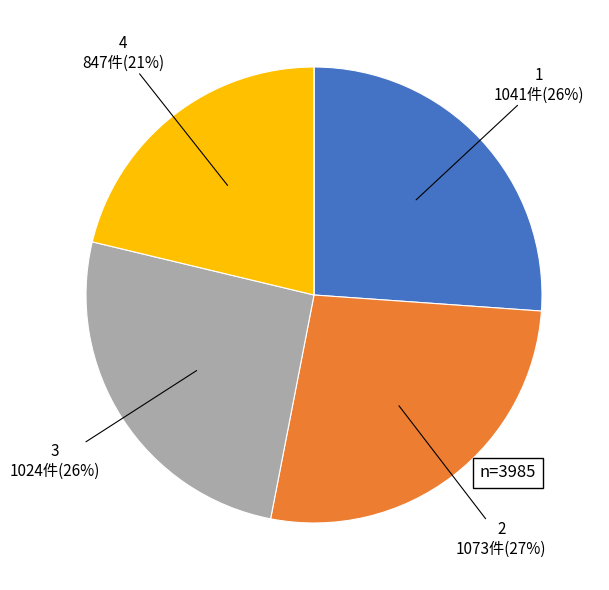

Does any single category account for the majority?

No